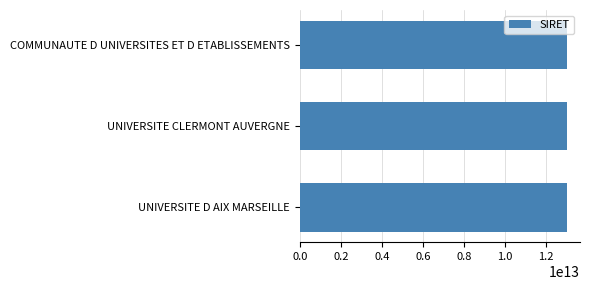

How many values are below 13002132200016?

1